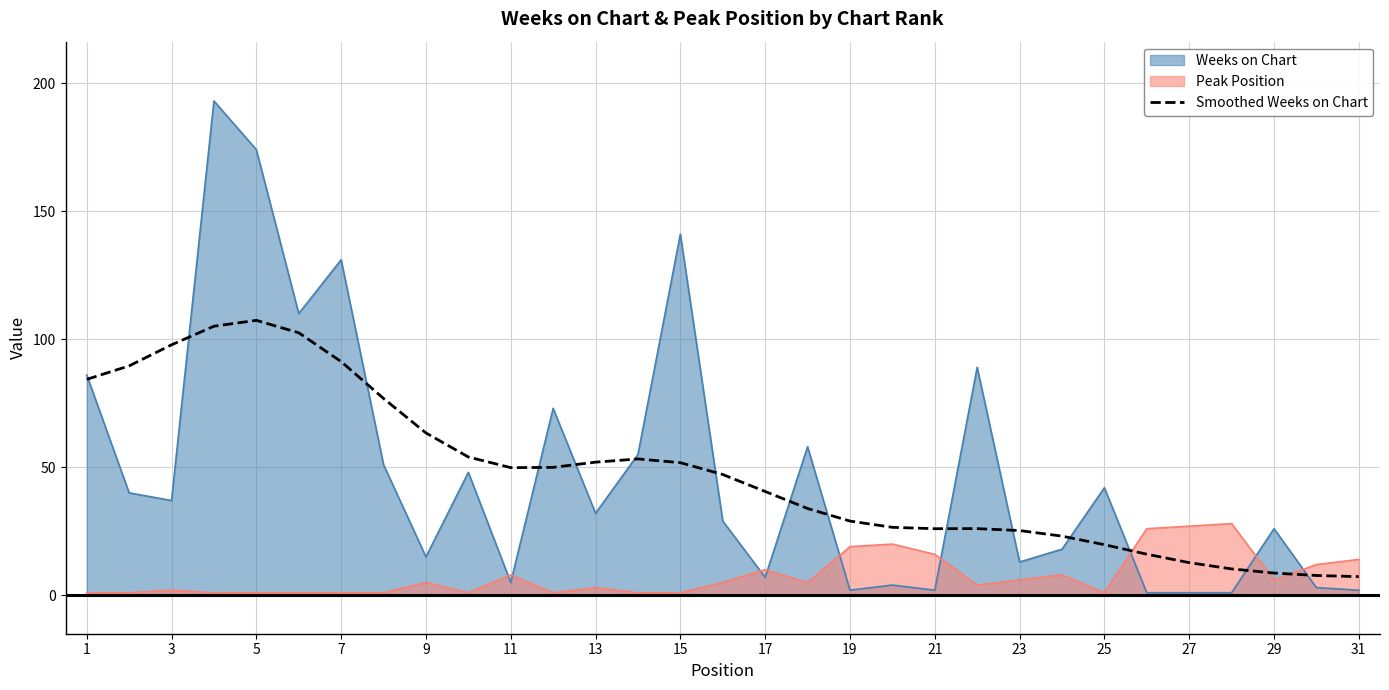

How many lines are shown in the chart?

3